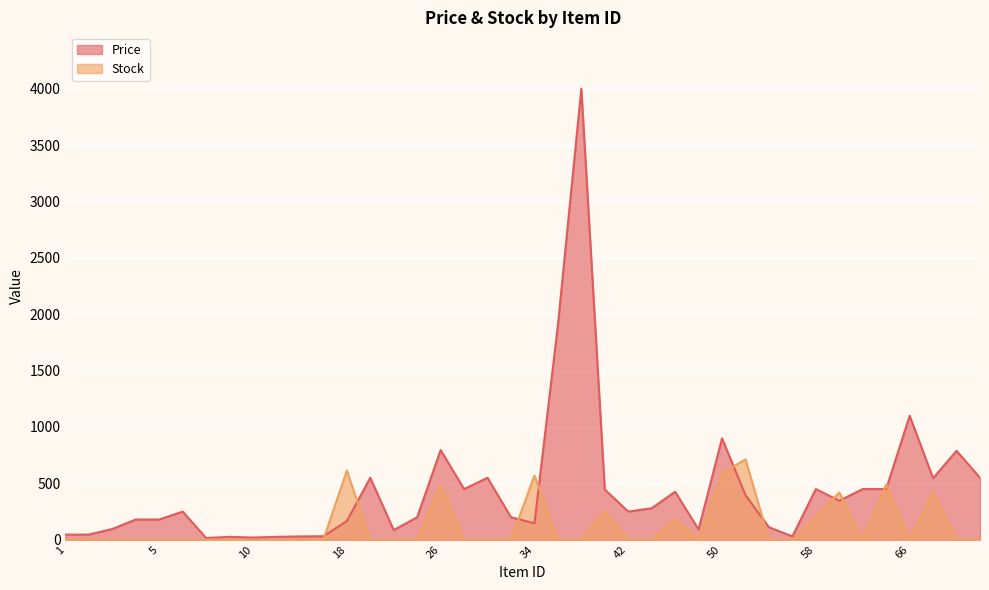

Reading left to right, what are all the values shown in this chart?

Price: 45	45	95	179	179	249	15	25	19	25	29	30	165	549	85	199	795	449	549	199	145	1900	4000	445	249	279	425	90	899	395	110	29	449	345	449	449	1099	545	788	549
Stock: 0	0	0	0	0	0	0	0	0	0	0	0	613	0	0	0	487	0	0	0	569	0	0	255	0	0	186	0	588	713	0	0	201	419	0	490	0	417	0	0